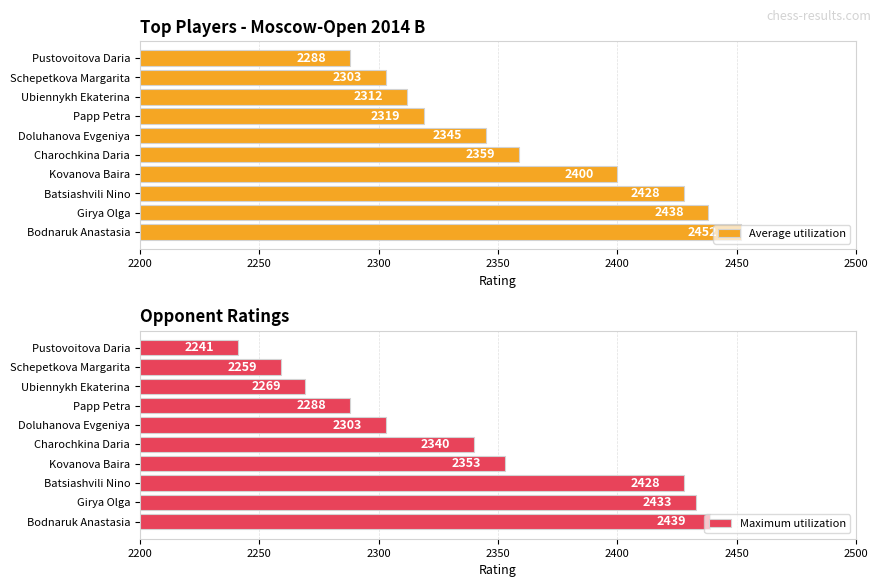

Is it true that Average utilization equals 2312 at Ubiennykh Ekaterina?

True